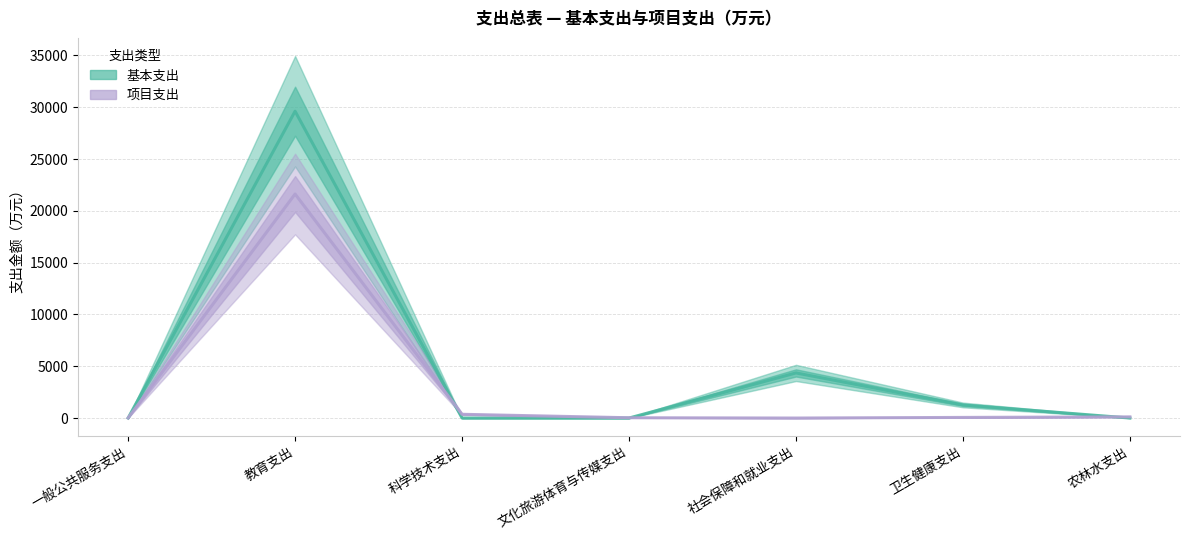

True or false: 基本支出 and 项目支出 intersect in this chart.

True